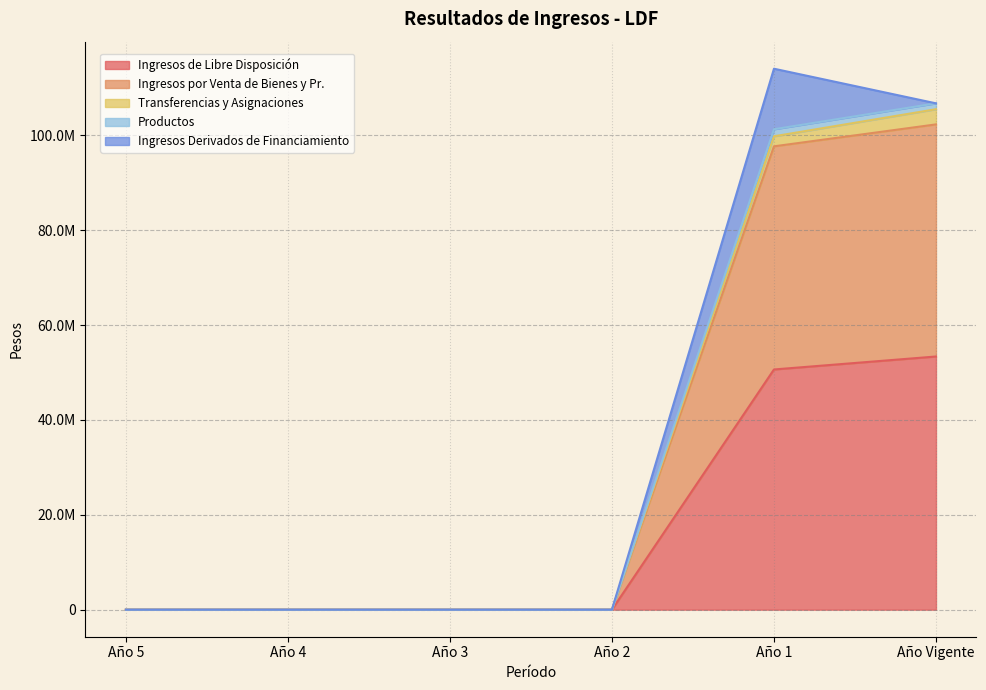

True or false: Ingresos por Venta de Bienes y Pr. has more than 2 points higher than both neighbors.

False